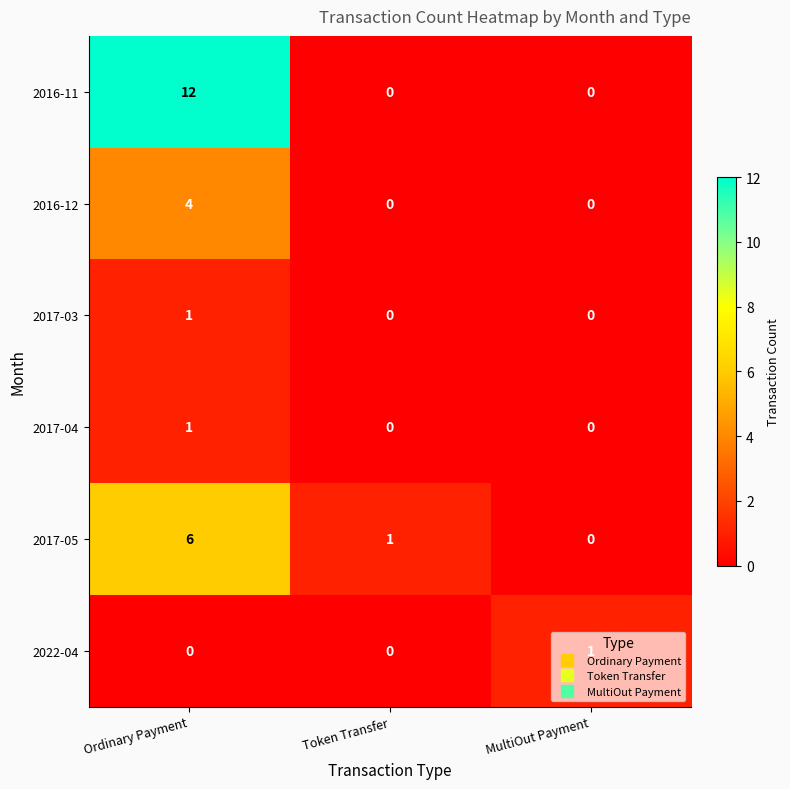

Which label corresponds to the largest value in the chart?

Ordinary Payment